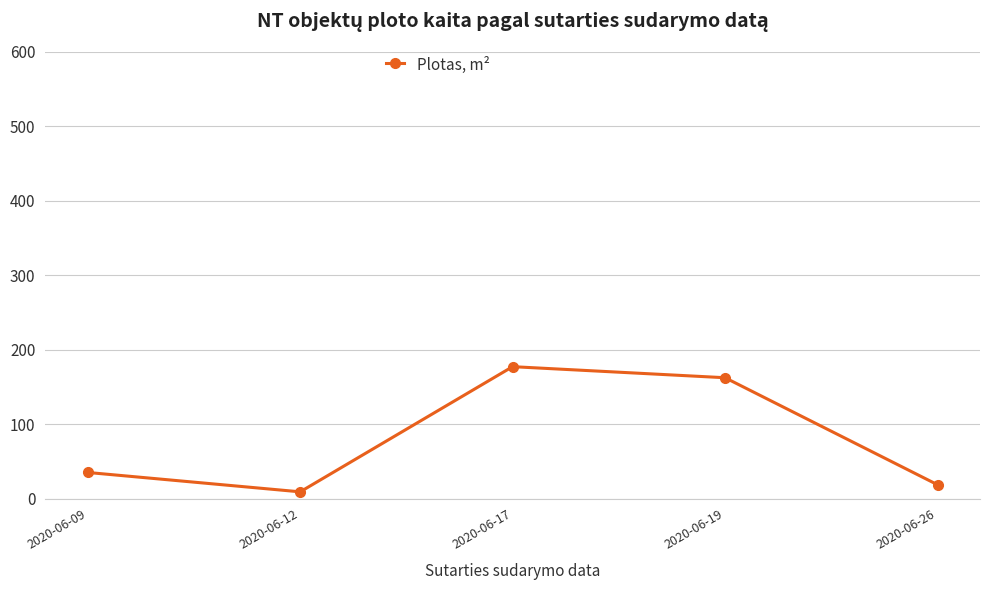

How many interior local valleys (lower than both neighbors) does the data have?

1